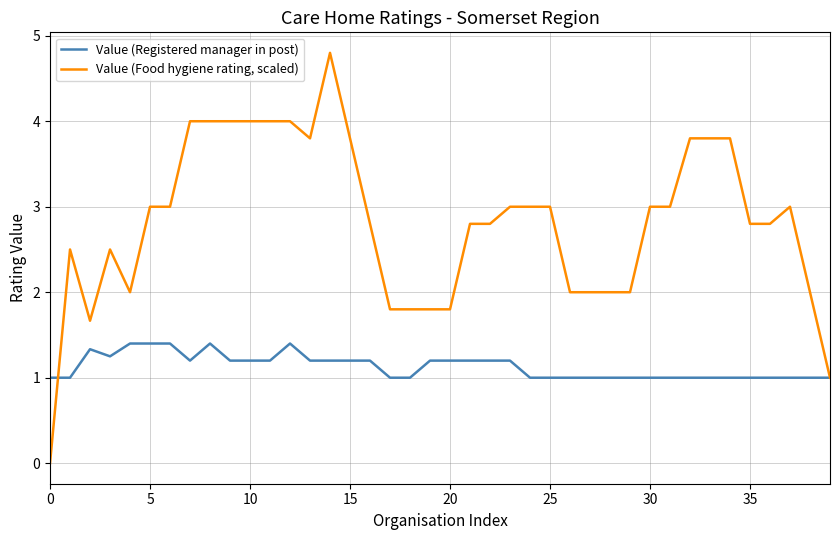

What is the average value of the Value (Registered manager in post) series?

1.1